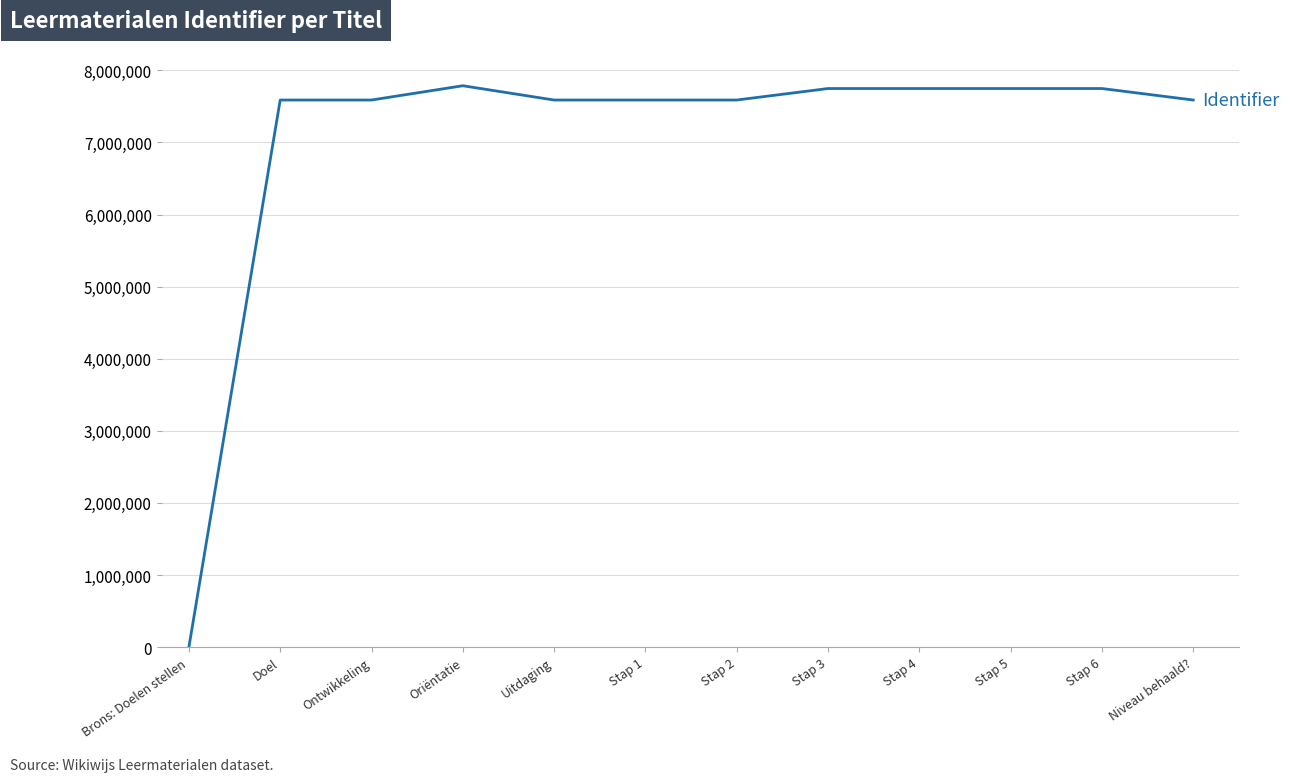

The value at Stap 6 is 12687903. True or false?

False